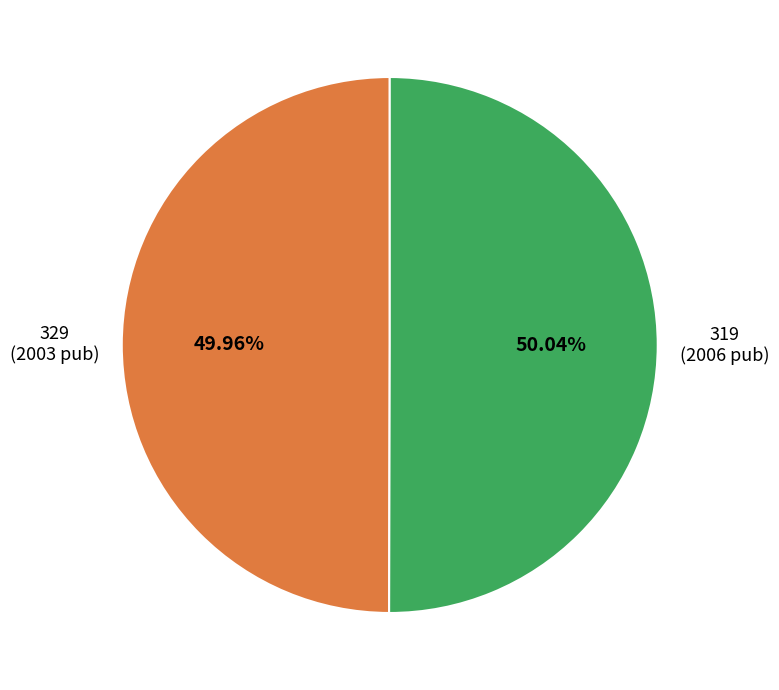

Do 319 and 329 together represent more than half of the pie?

Yes